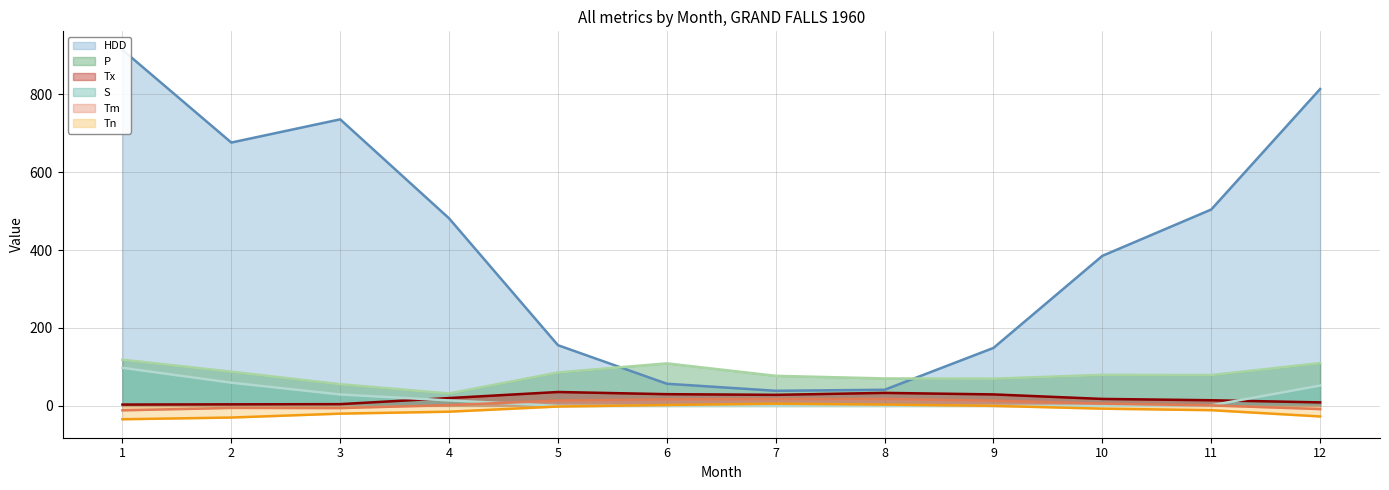

How many distinct data groups are displayed?

6